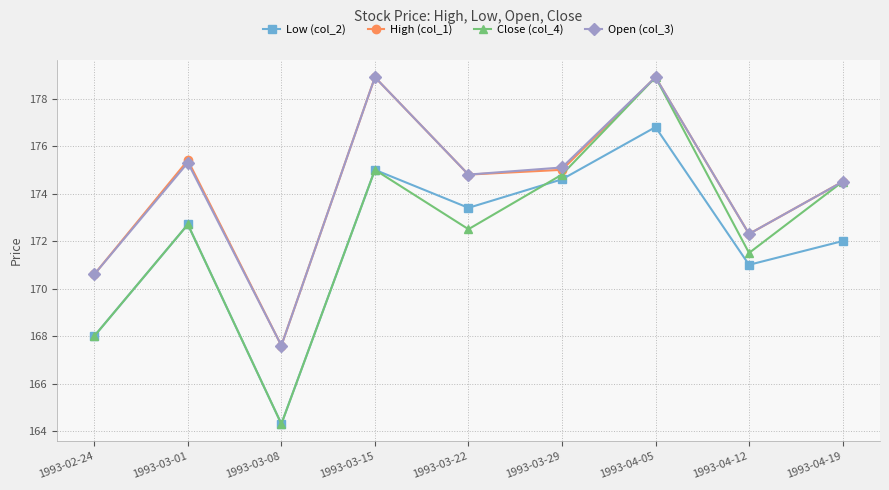

How many interior local valleys does the Low (col_2) series have?

3